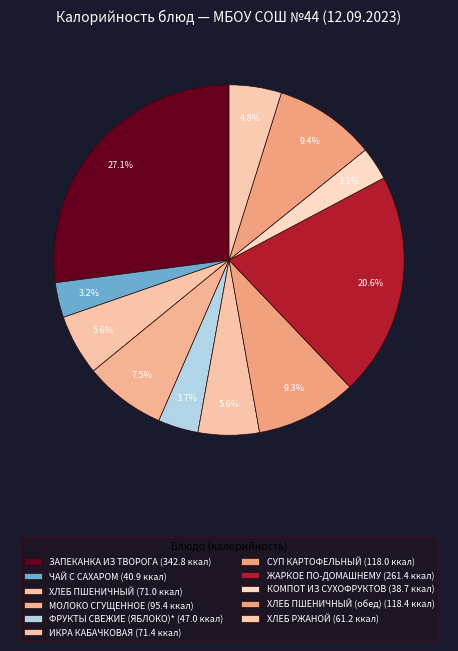

How many slices are in this pie chart?

11